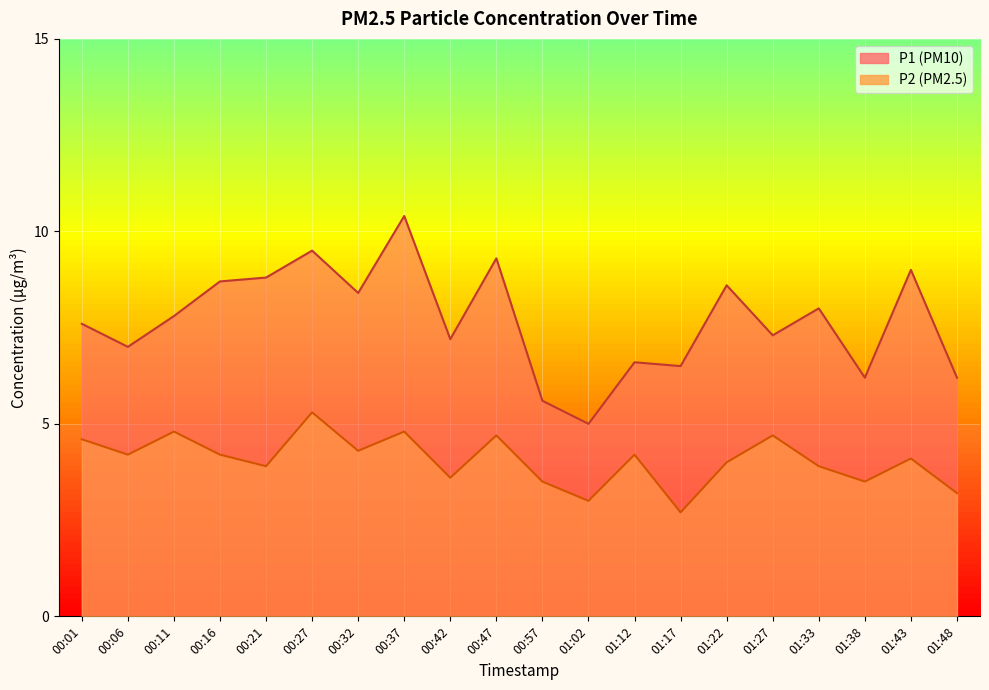

Reading right to left, extract all data points from this chart.

P1: 6.2	9.0	6.2	8.0	7.3	8.6	6.5	6.6	5.0	5.6	9.3	7.2	10.4	8.4	9.5	8.8	8.7	7.8	7.0	7.6
P2: 3.2	4.1	3.5	3.9	4.7	4.0	2.7	4.2	3.0	3.5	4.7	3.6	4.8	4.3	5.3	3.9	4.2	4.8	4.2	4.6